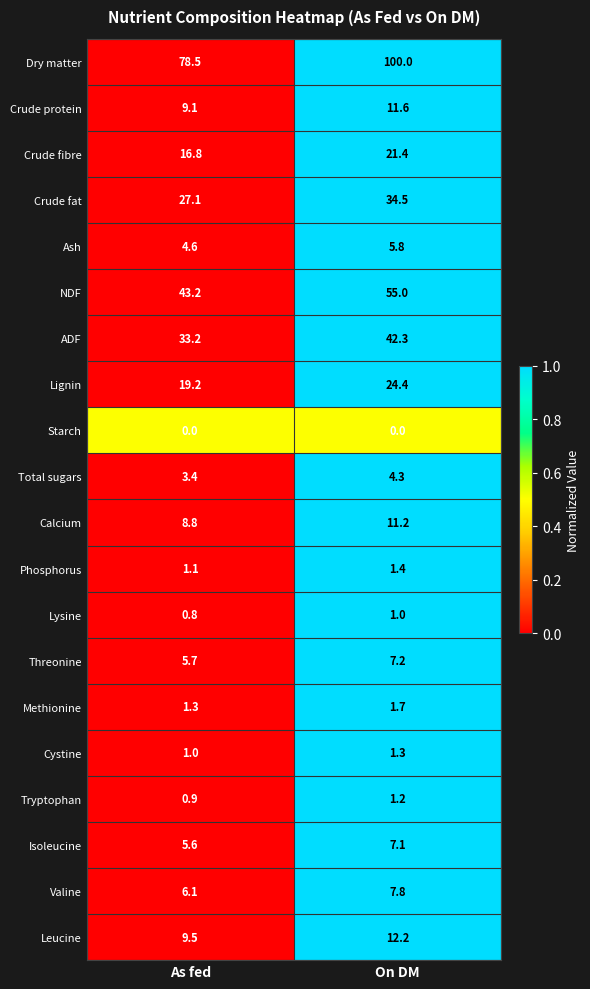

At which category is the sum across all series the highest?

On DM